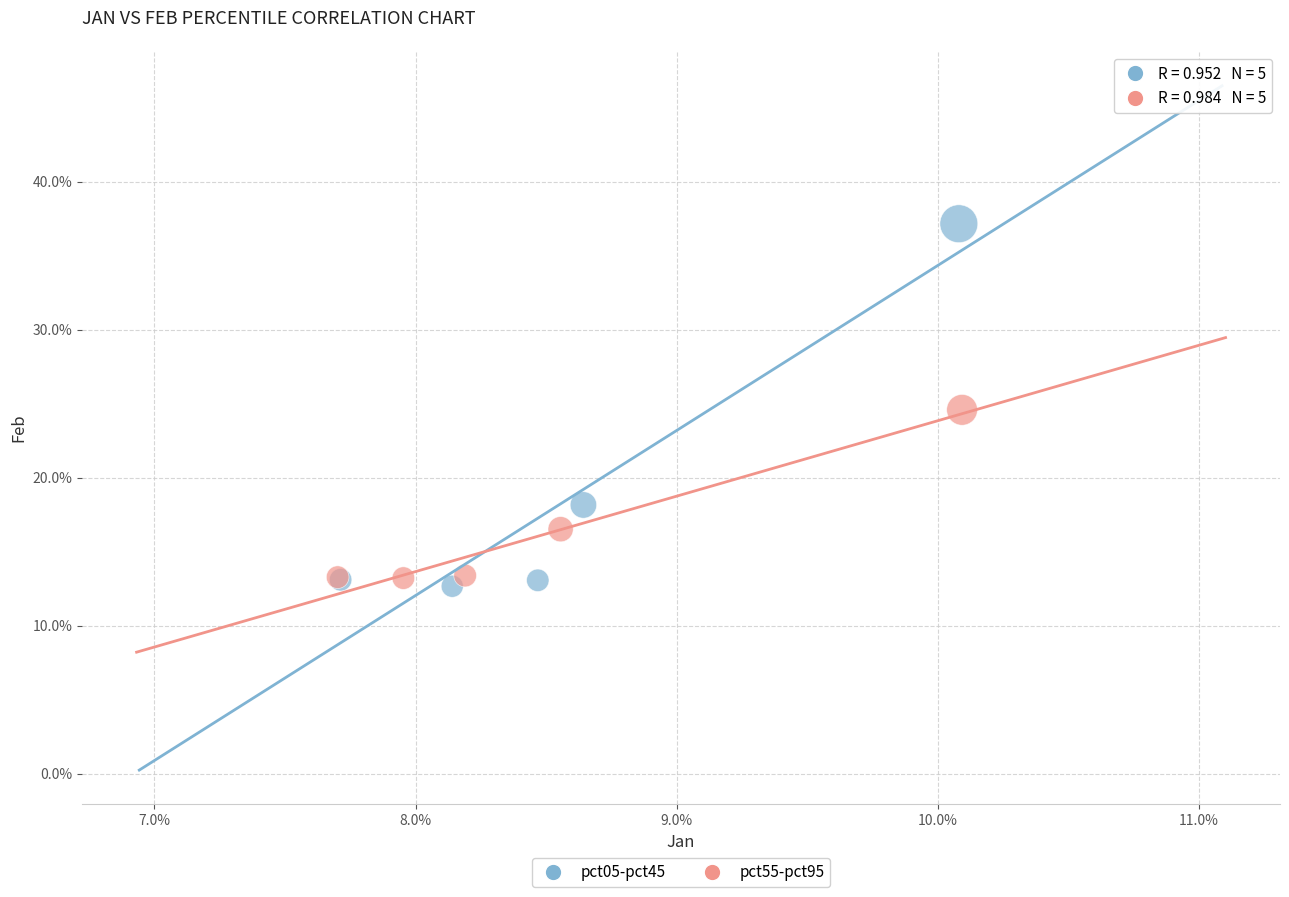

Which series has the largest Y range (max minus min)?

pct05-pct45